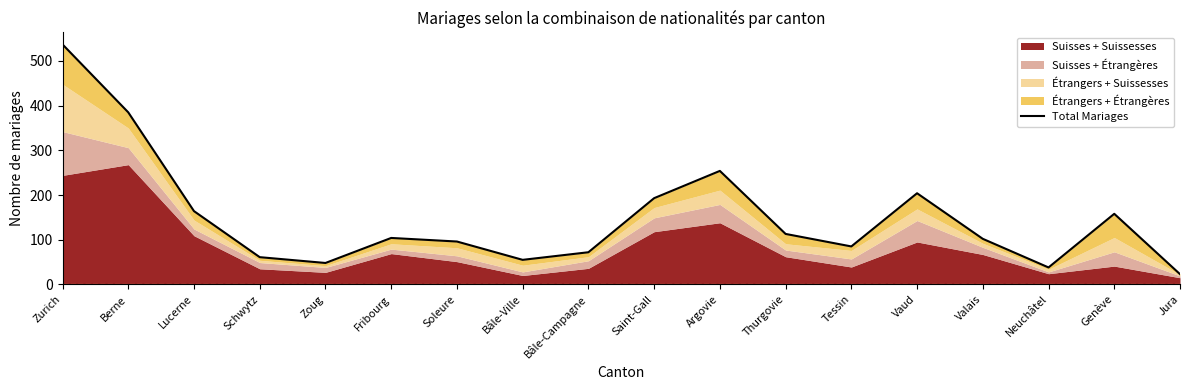

Rank the categories by value from highest to lowest.

Zurich, Berne, Argovie, Vaud, Saint-Gall, Lucerne, Genève, Thurgovie, Fribourg, Valais, Soleure, Tessin, Bâle-Campagne, Schwytz, Bâle-Ville, Zoug, Neuchâtel, Jura